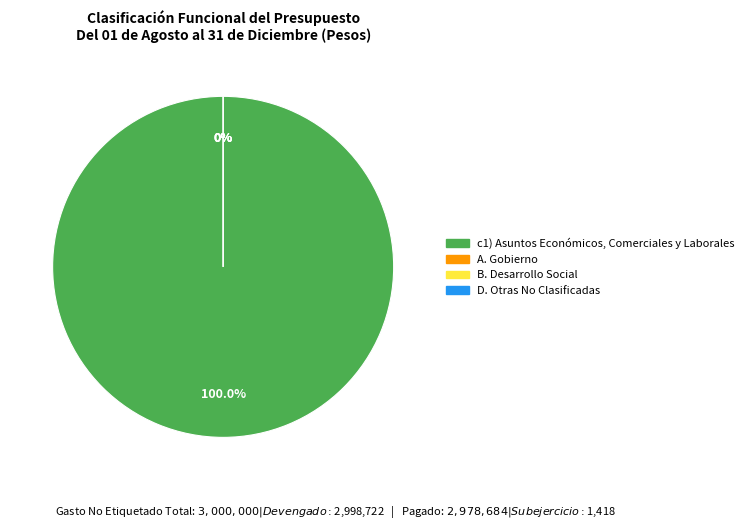

What is the majority slice?

Desarrollo Económico